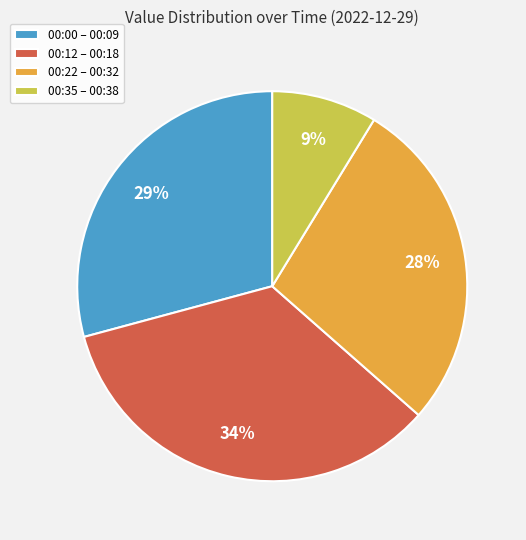

What percentage is the 00:35 – 00:38 slice, to the nearest percent?

9%